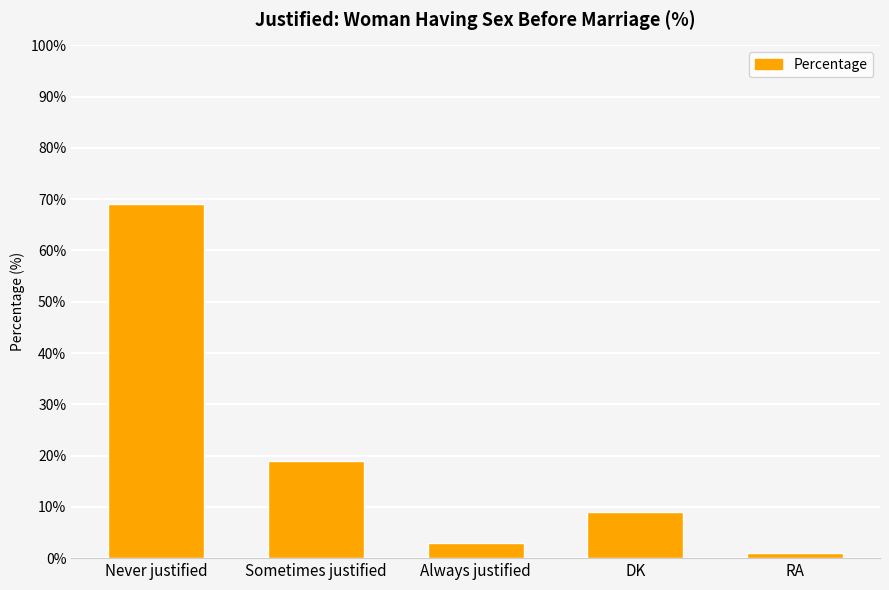

The value at DK is 6. True or false?

False